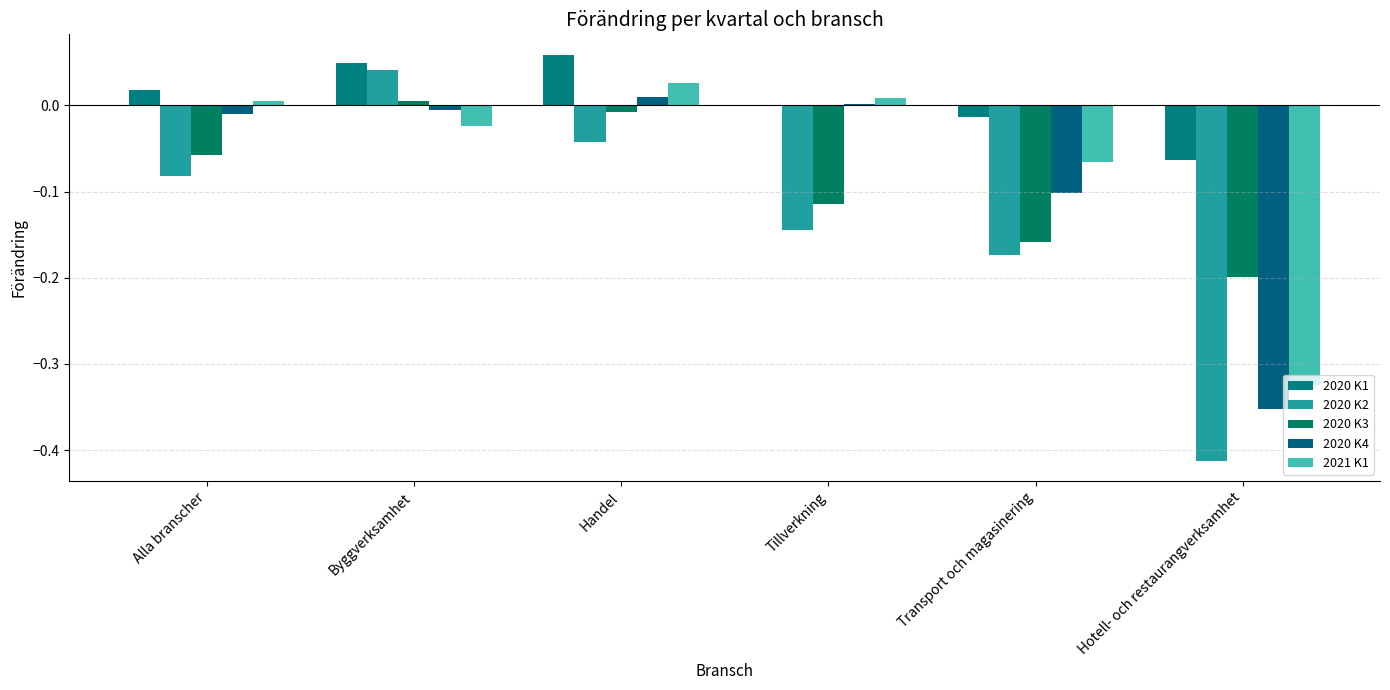

What is the label of the 3rd bar from the left?

Handel